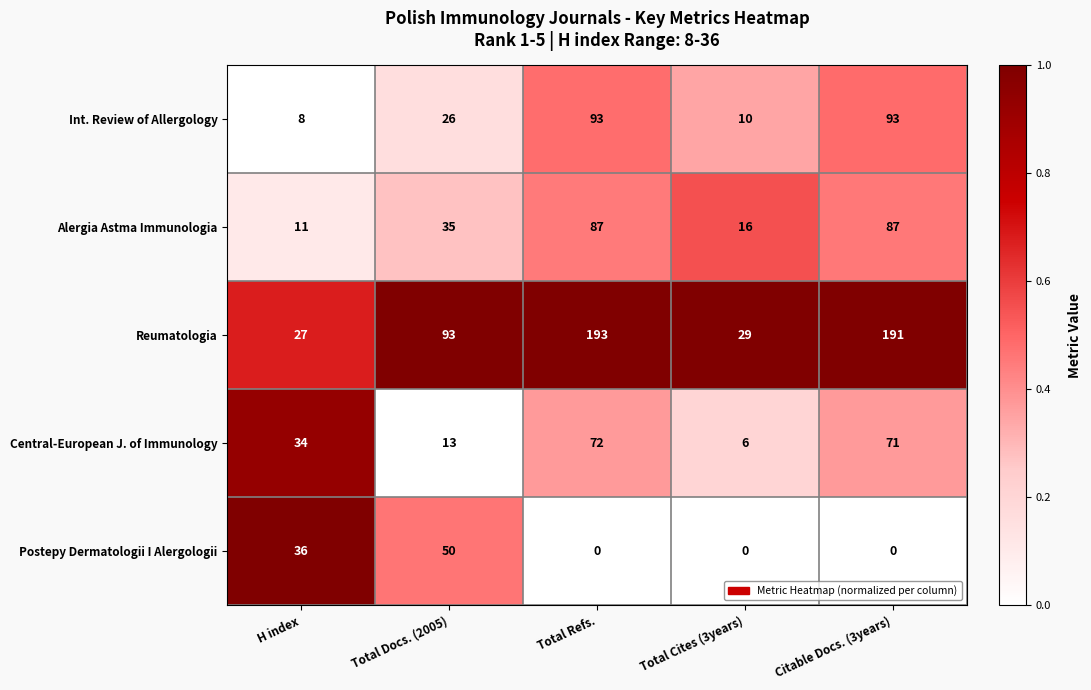

How many categories are shown in the chart?

5